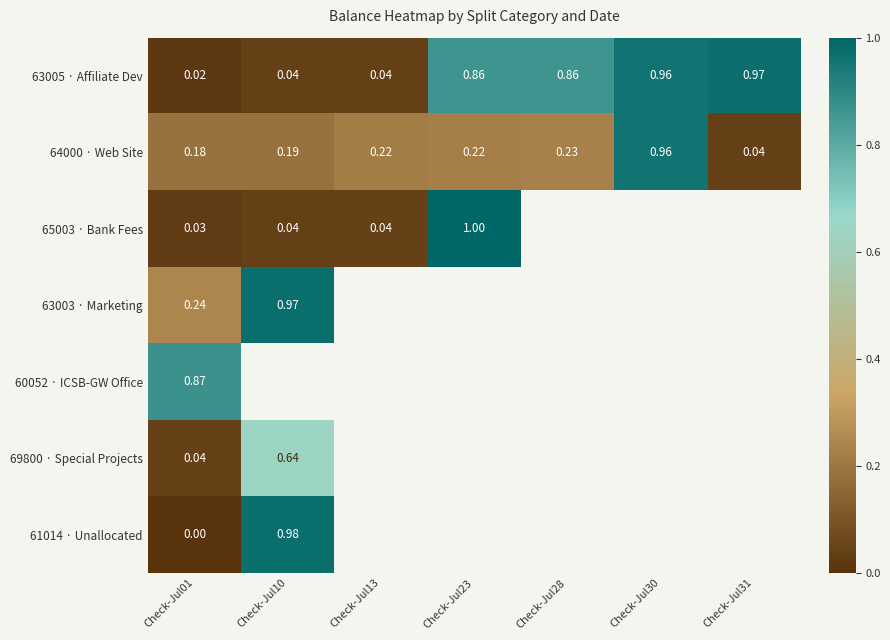

Is it true that 63005 · Affiliate Dev equals 0.9 at Check-Jul23?

True